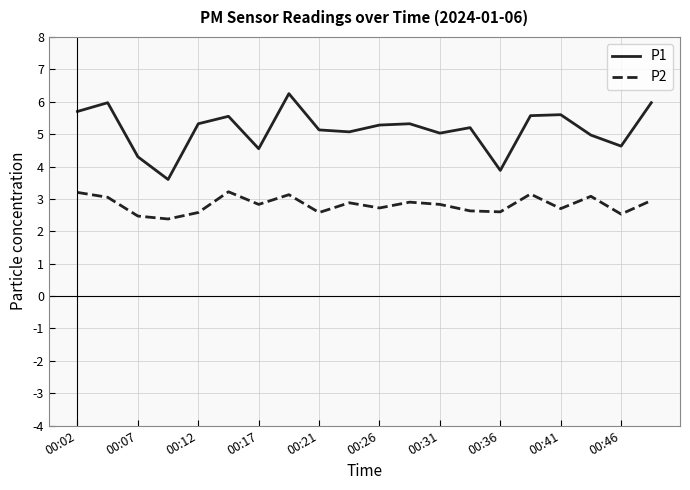

What is the smallest value displayed?

2.4